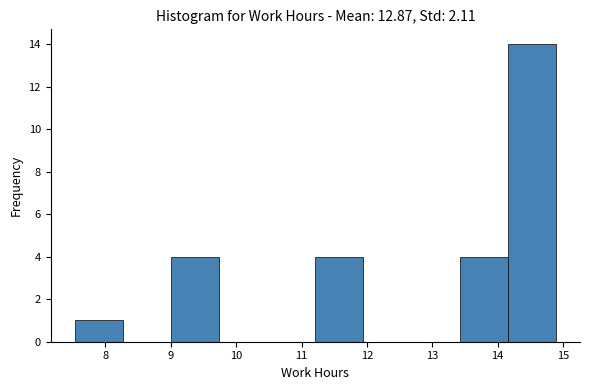

Which range on the x-axis has the tallest bar?

14.2 to 14.9